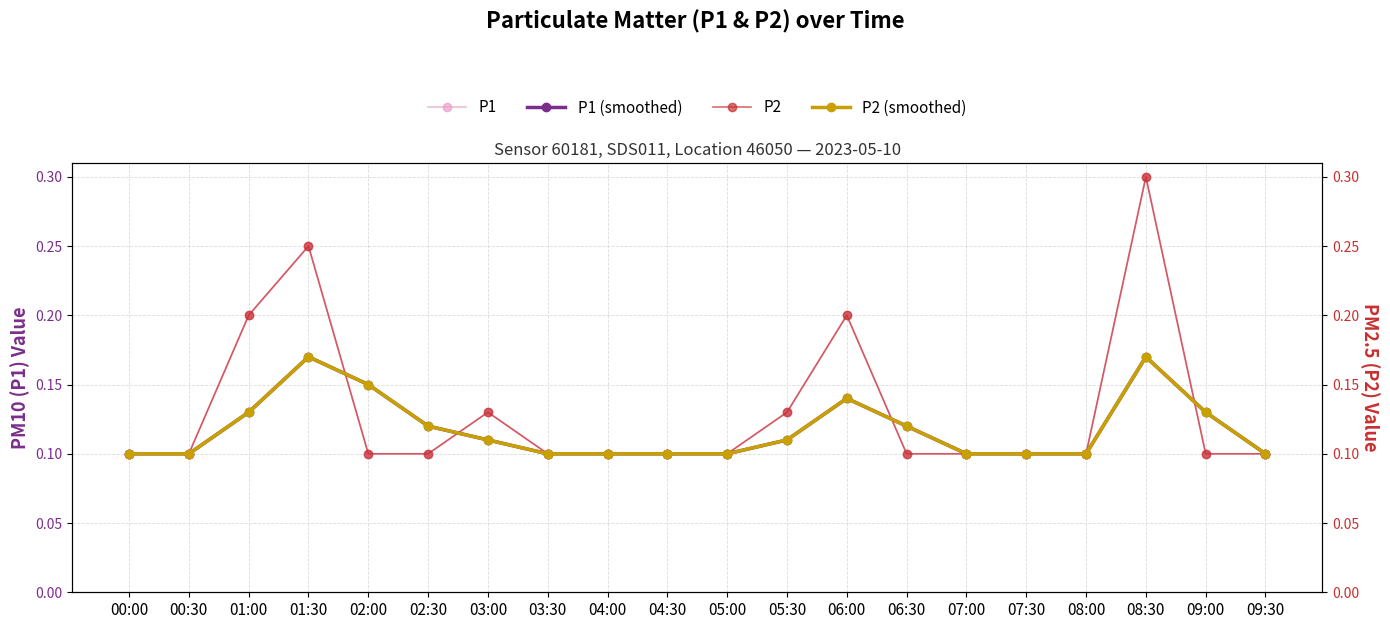

Which series has the largest total across all categories?

P1